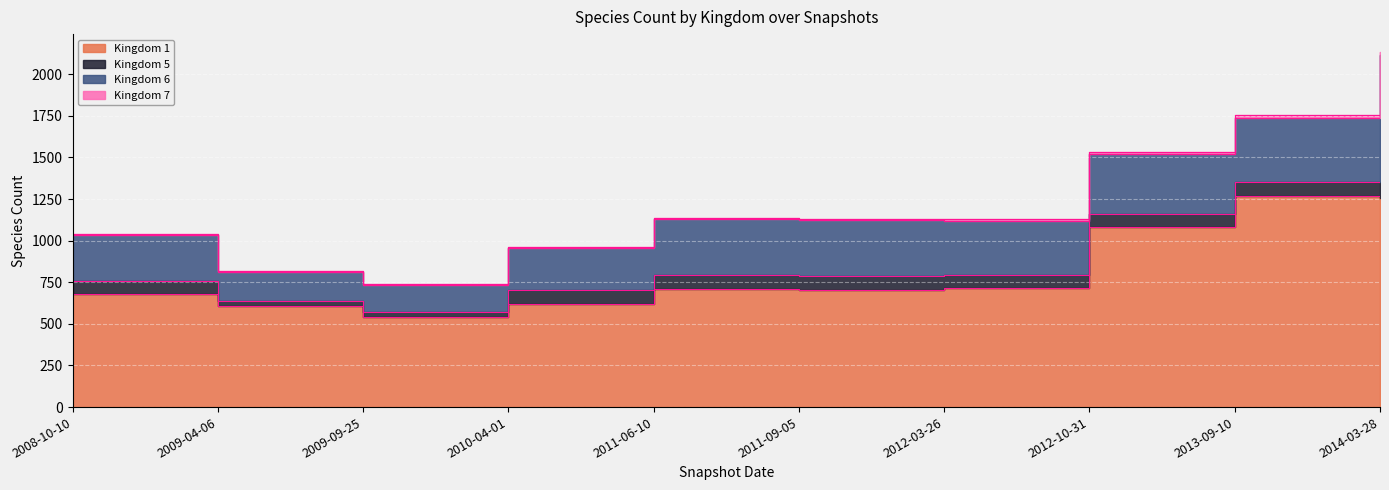

What is the value of the 5 point at the 9th from the left?

84